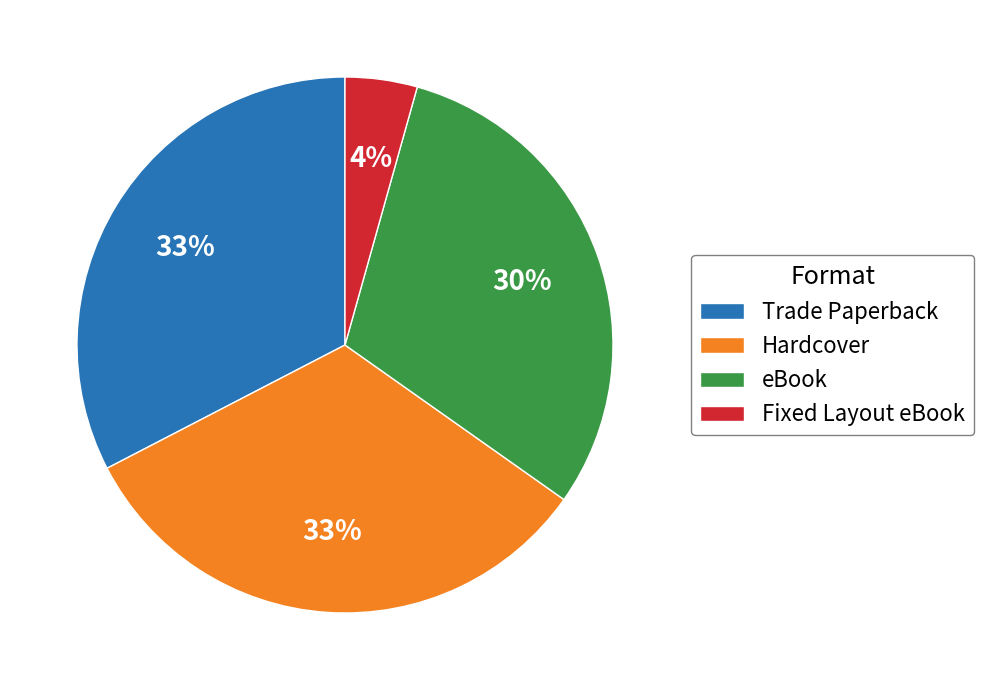

Which slice is the smallest?

Fixed Layout eBook